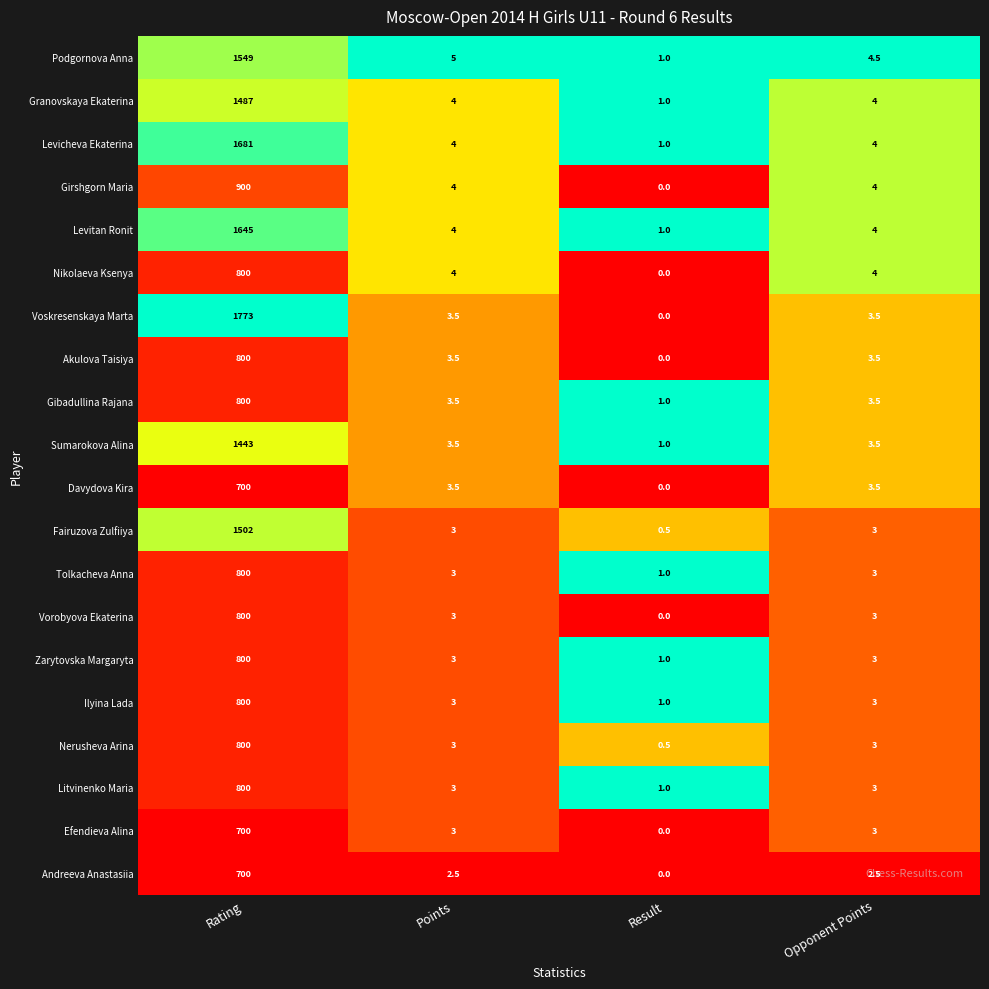

How many distinct data groups are displayed?

20